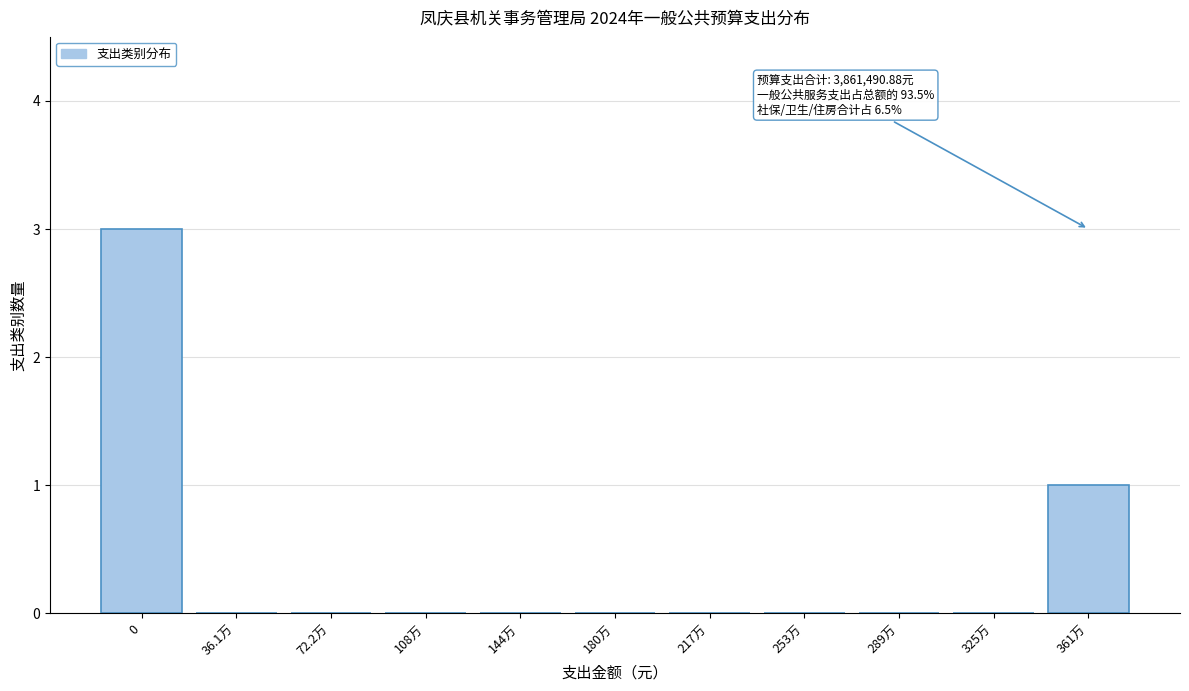

Reading left to right, transcribe all the data shown in this chart.

0=3	36.1万=0	72.2万=0	108万=0	144万=0	180万=0	217万=0	253万=0	289万=0	325万=0	361万=1